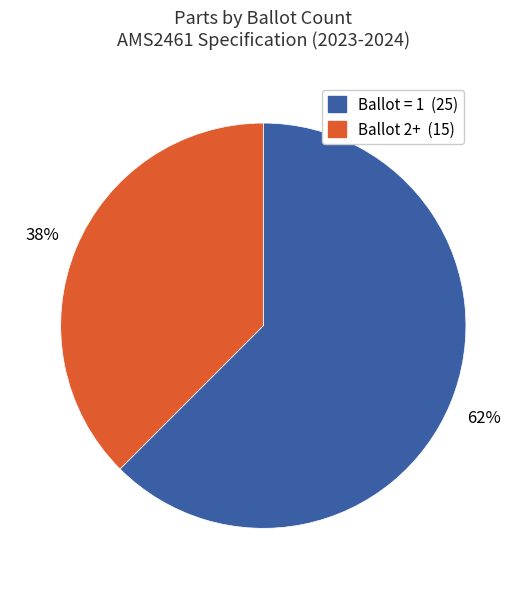

Do Ballot 2+ and Ballot = 1 together represent more than half of the pie?

Yes